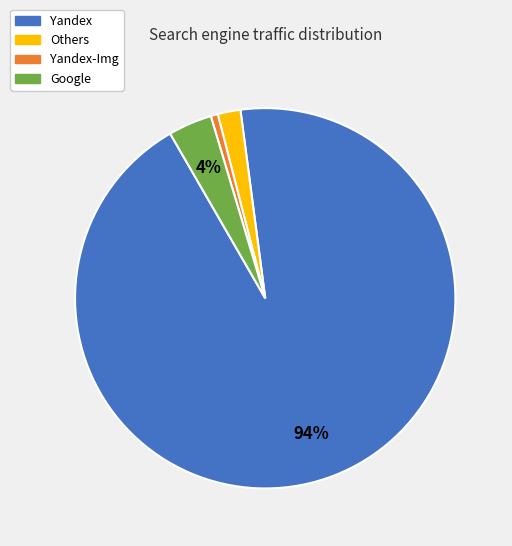

Does any single category account for the majority?

Yes